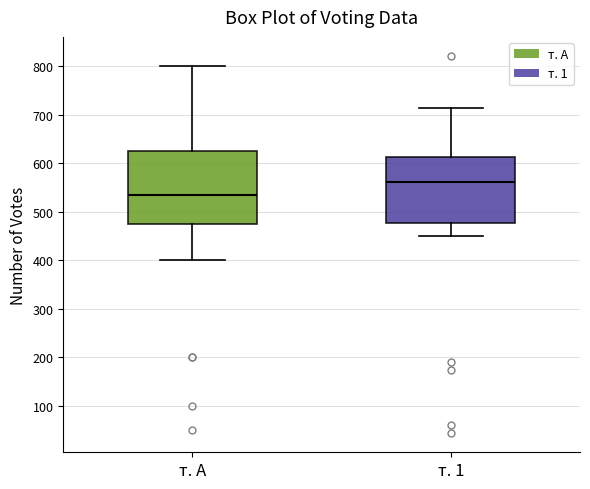

Which box has the highest median line?

т. 1